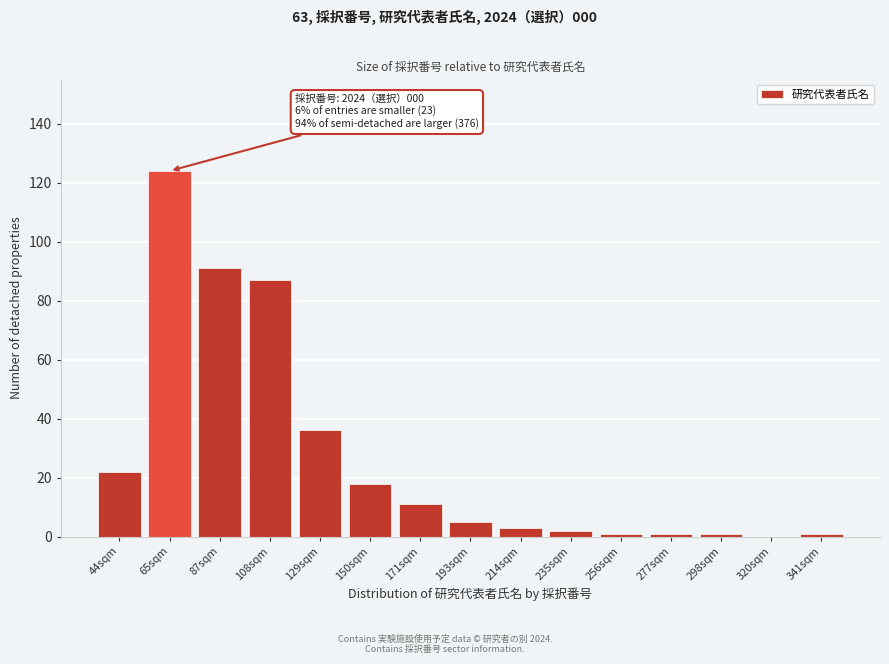

Reading left to right, what are all the values shown in this chart?

44sqm=22	65sqm=124	87sqm=91	108sqm=87	129sqm=36	150sqm=18	171sqm=11	193sqm=5	214sqm=3	235sqm=2	256sqm=1	277sqm=1	298sqm=1	320sqm=0	341sqm=1